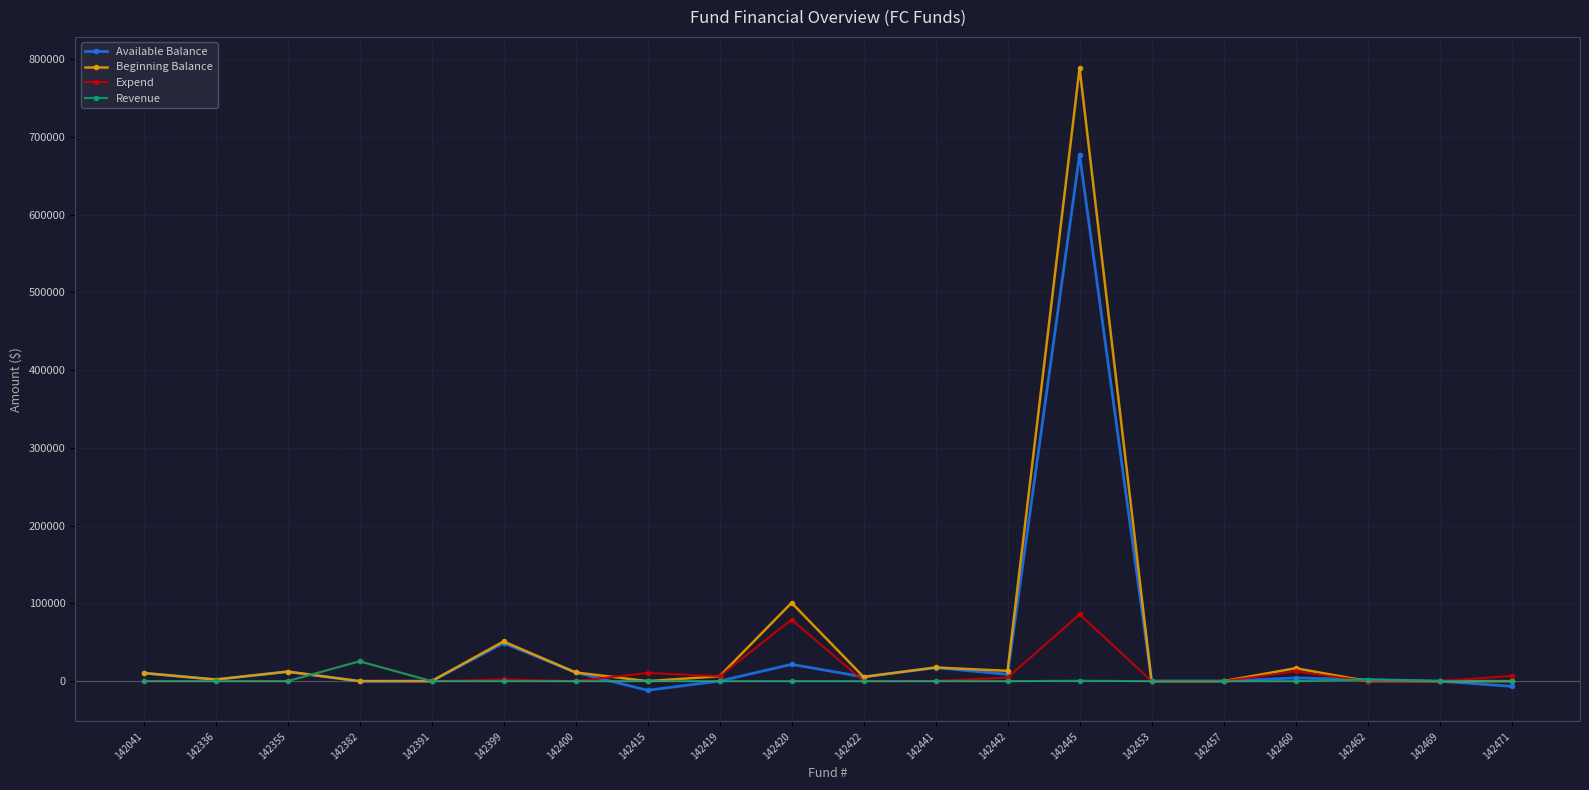

What is the maximum value shown in the chart?

788638.4